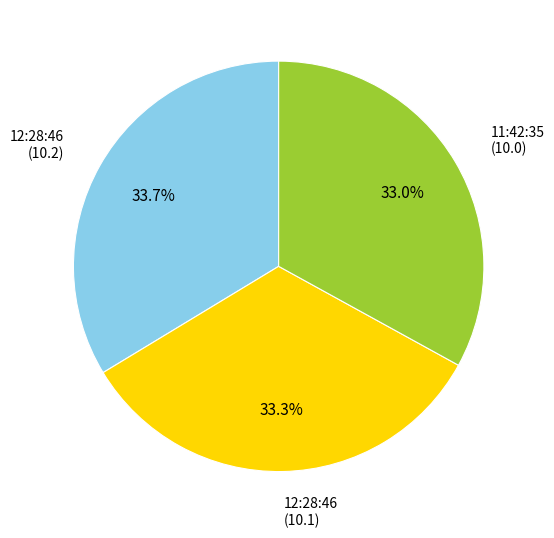

Is 11:42:35 (10.0) the majority of the pie?

No